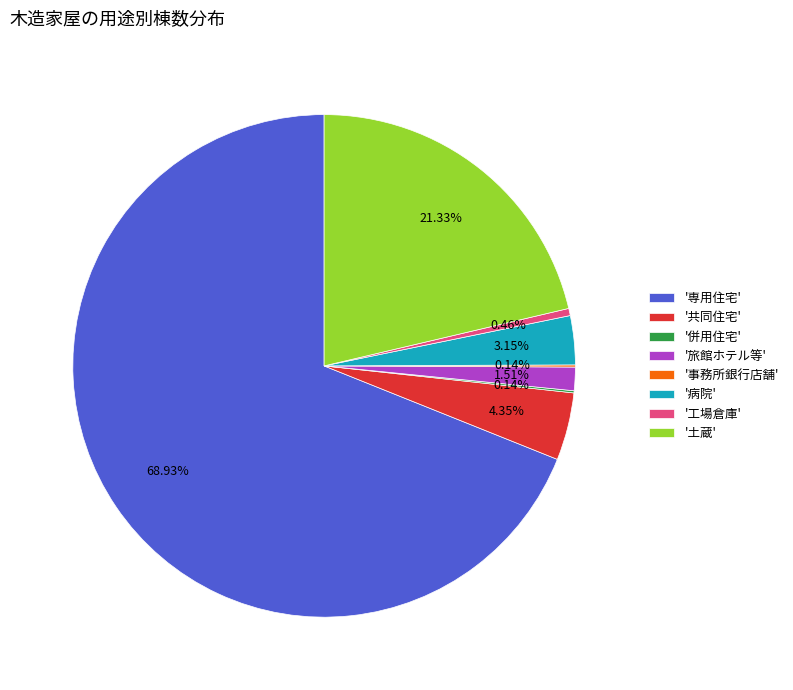

Which slice is the largest?

'専用住宅'